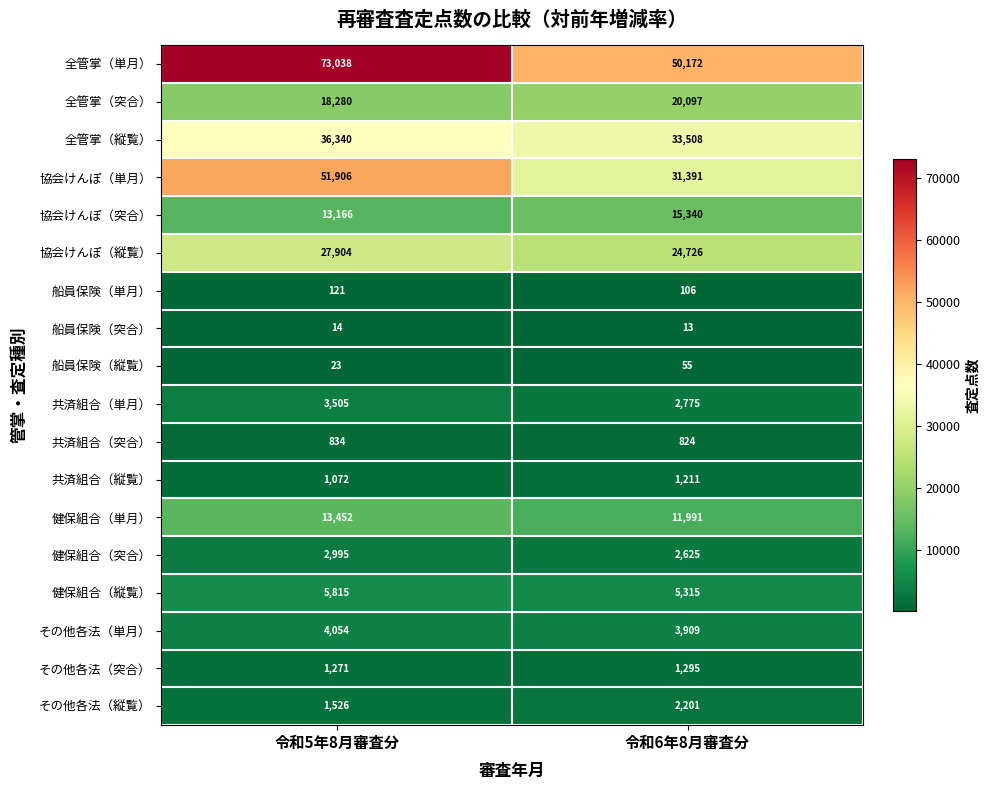

What is the highest value of the 協会けんぽ（突合） series?

15340